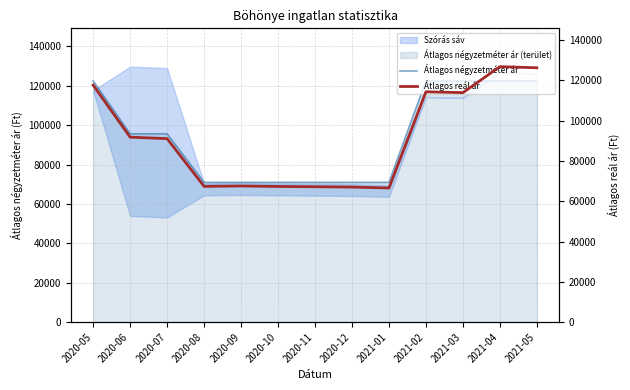

What is the greatest value displayed?

126819